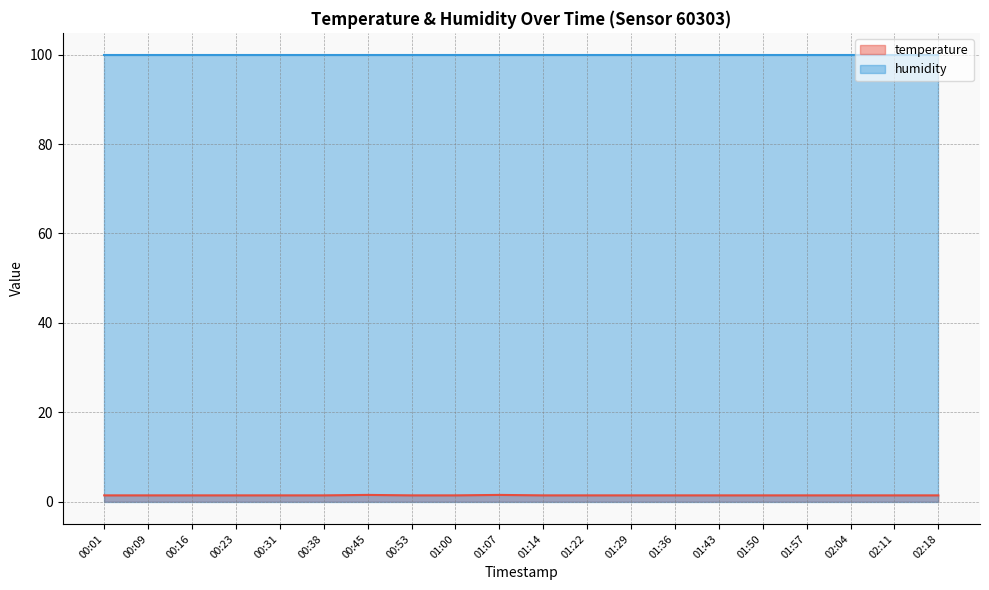

Which category has the lowest value across all series?

00:01